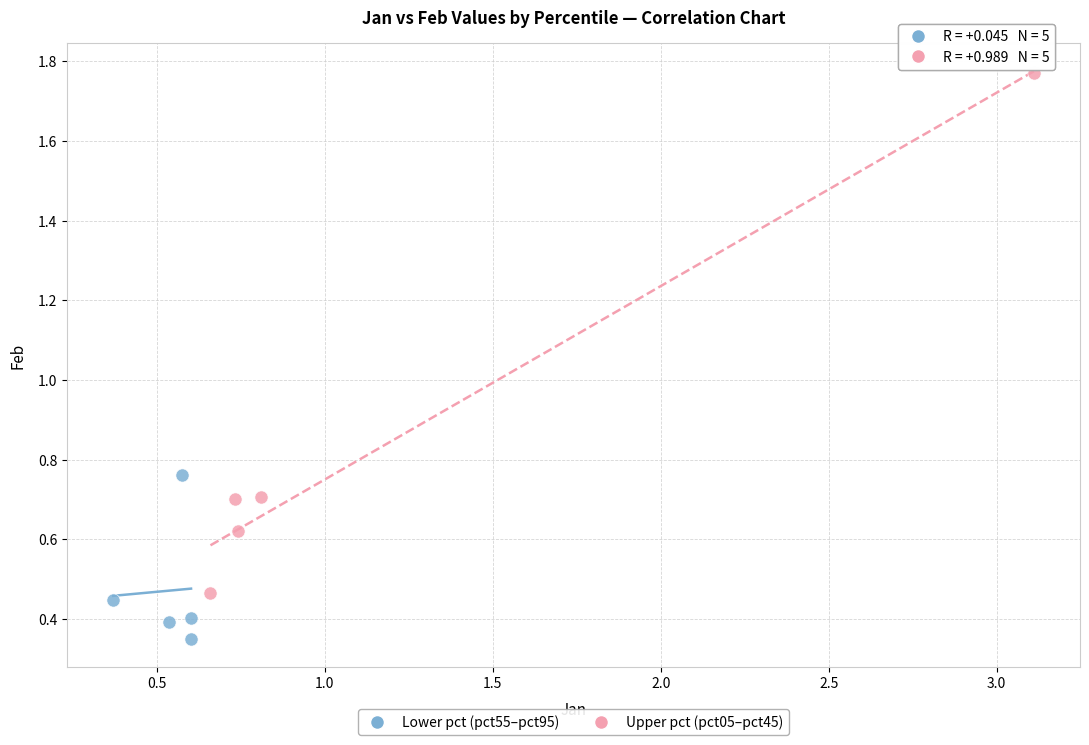

Which series reaches the minimum Y coordinate?

Lower pct (pct55–pct95)